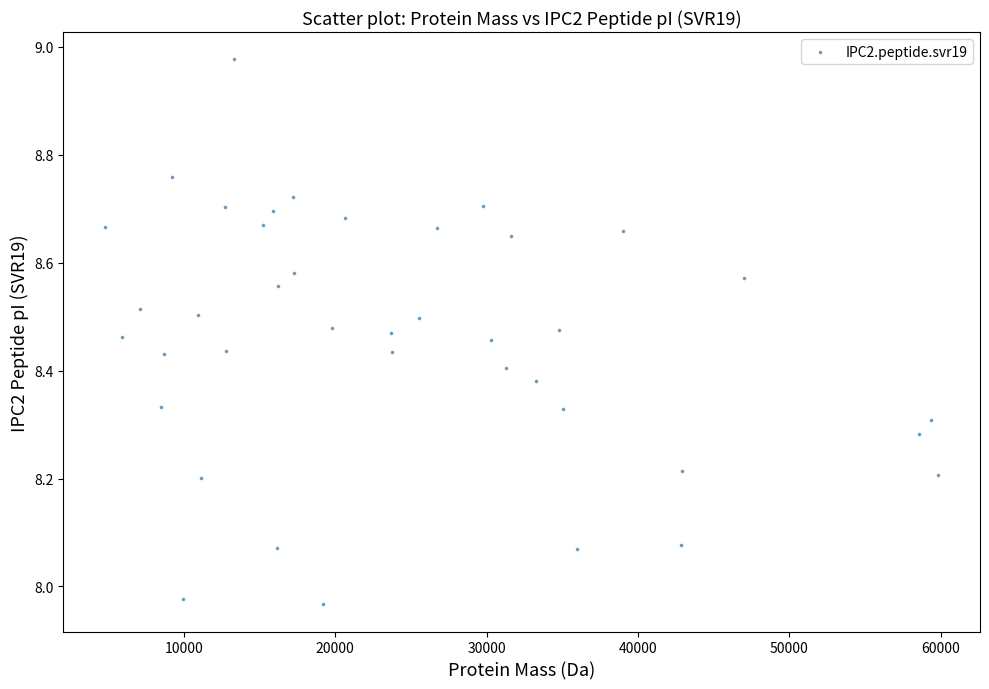

What is the range of X values (max minus min)?

55044.3